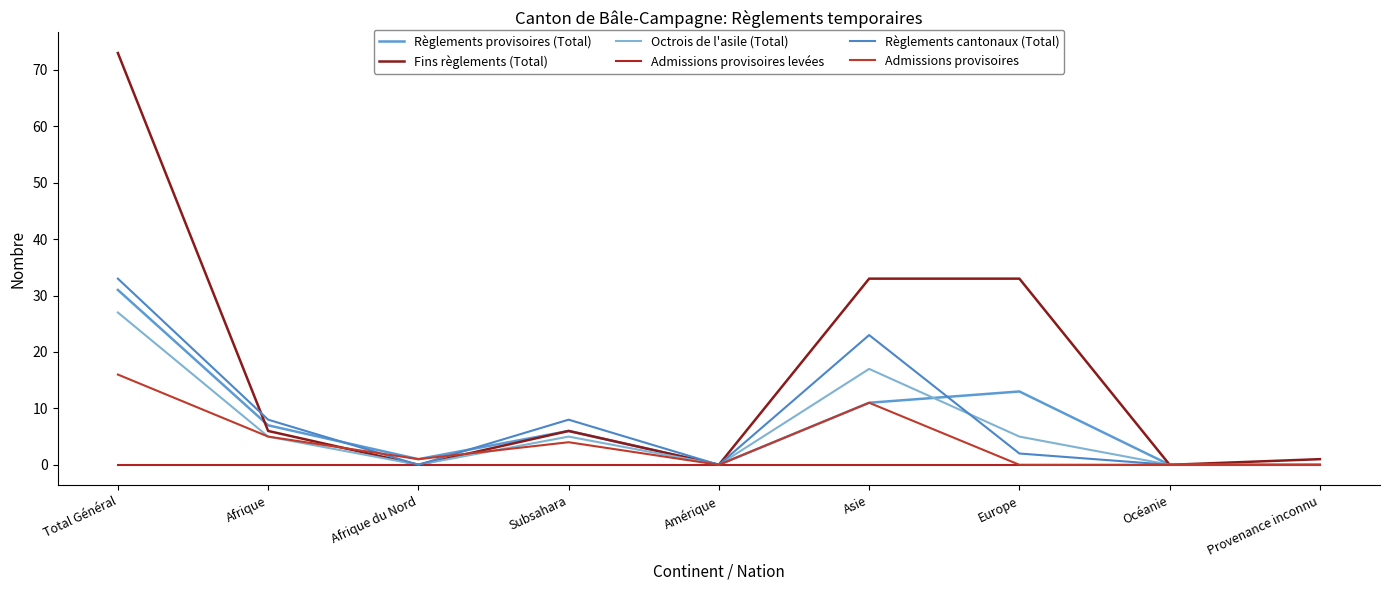

Is the value of Octrois de l'asile (Total) at Amérique greater than the value of Règlements cantonaux (Total) at Asie?

No